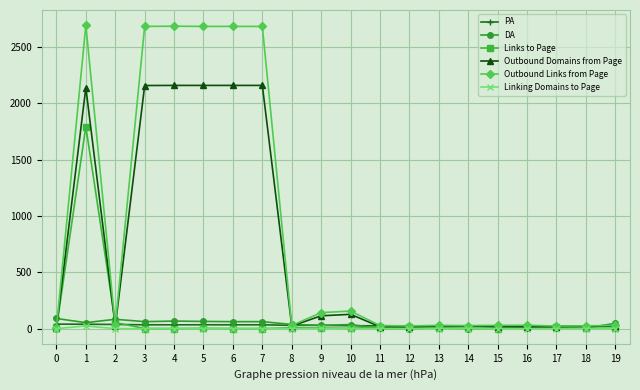

The value of Outbound Links from Page at 3 is 4256. True or false?

False